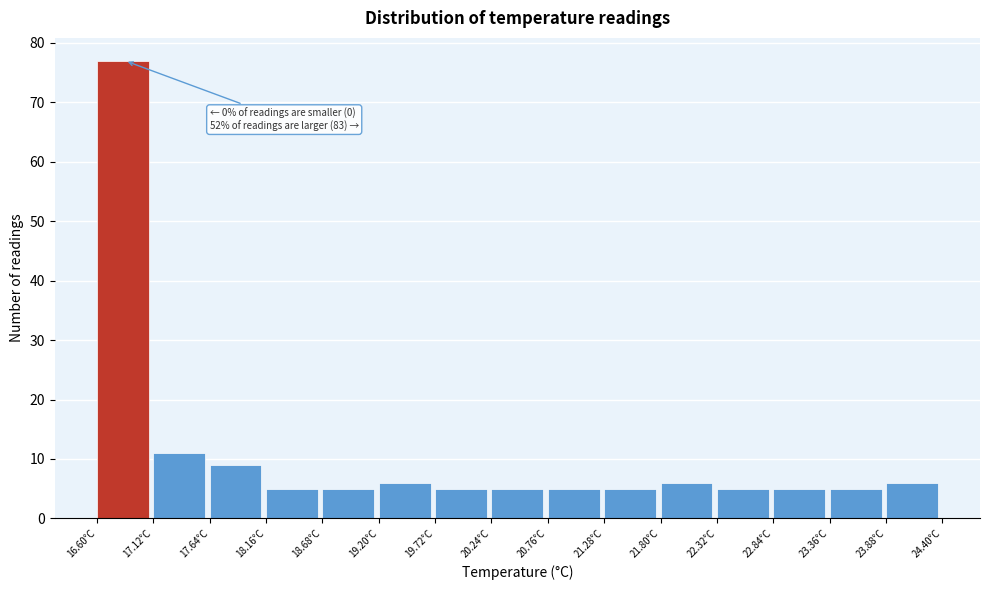

Over which range of the x-axis is the bar tallest?

16.60 to 17.12